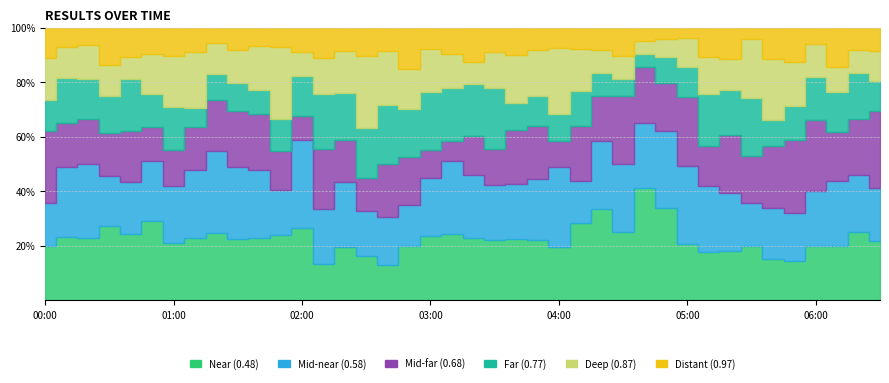

How many interior local peaks does the col_4 series have?

8